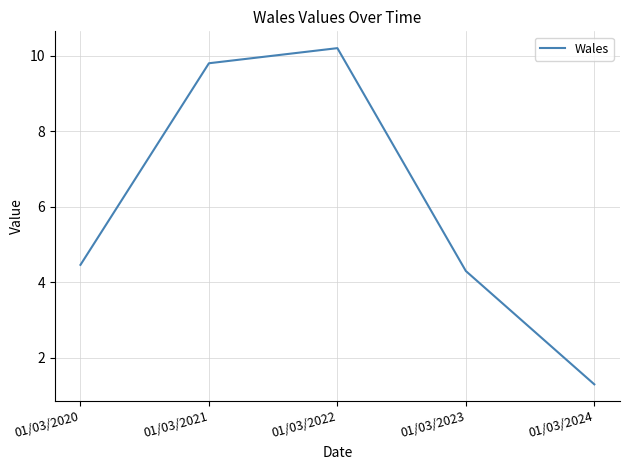

What is the maximum value shown in the chart?

10.2